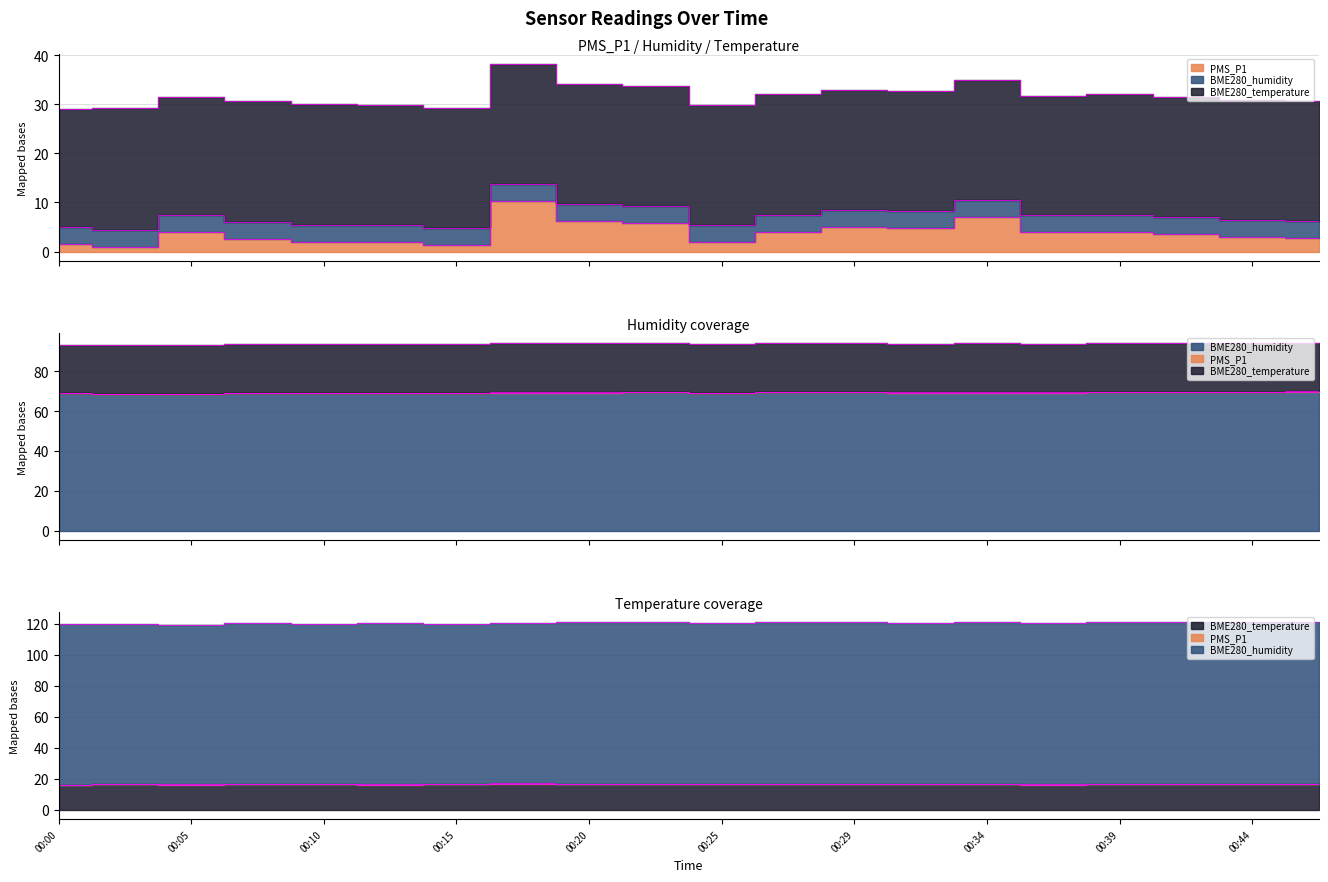

How many series are shown in this chart?

3